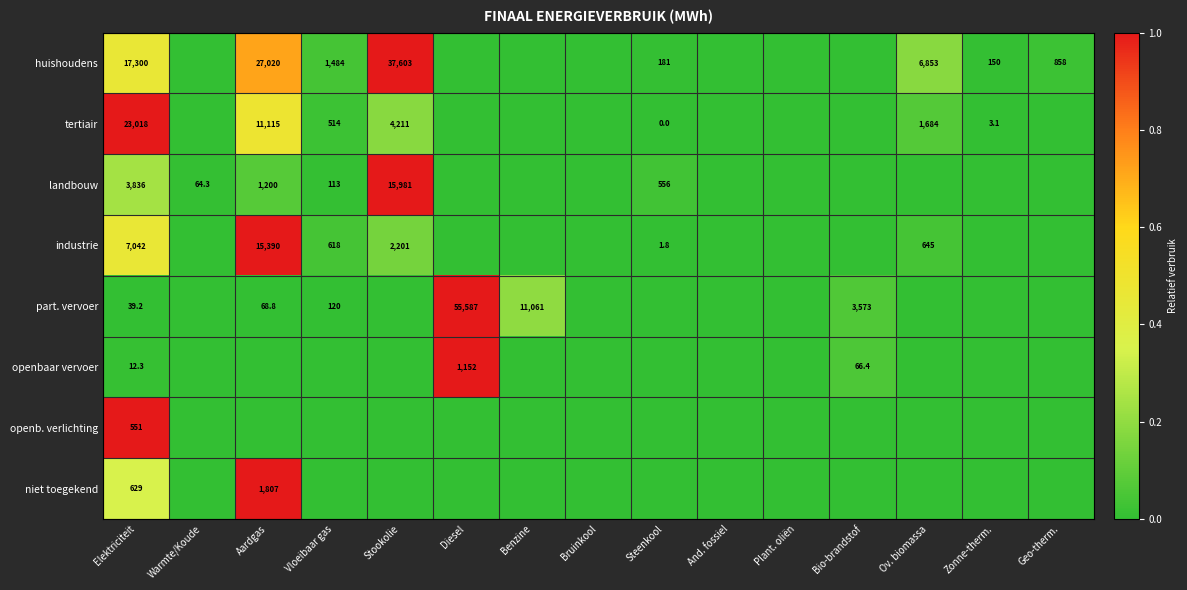

True or false: industrie has a value of 645.0 at Ov. biomassa.

True